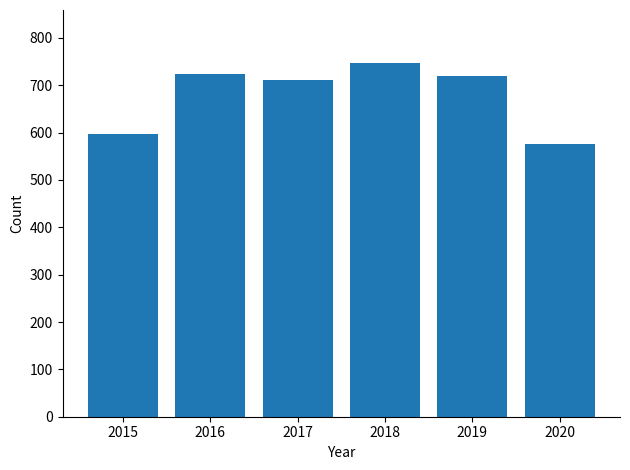

Reading left to right, transcribe all the data shown in this chart.

2015=597	2016=724	2017=711	2018=747	2019=719	2020=576